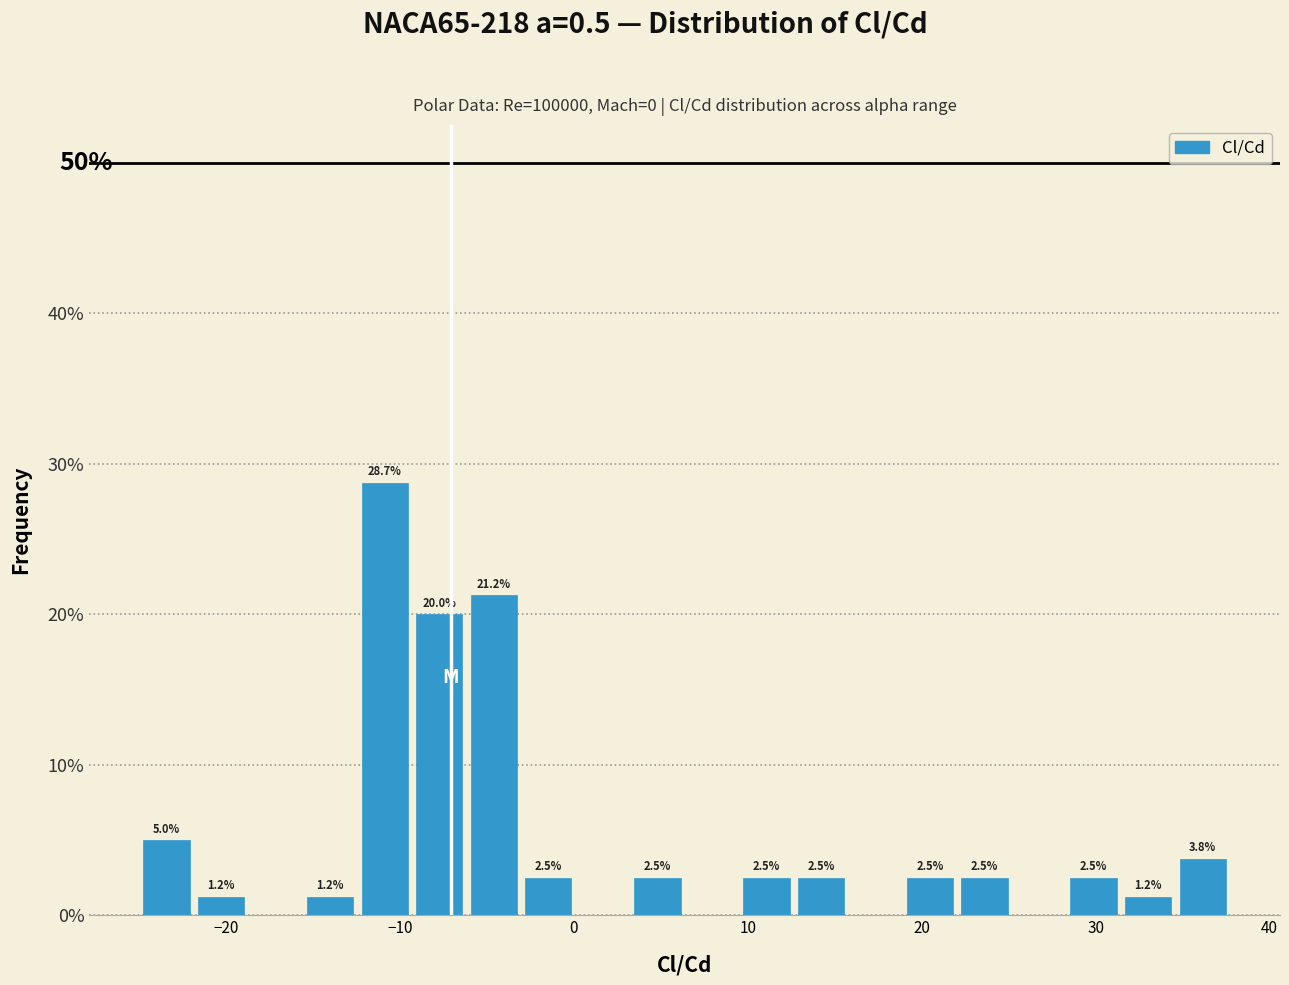

Read against the x-axis, roughly where is the centre of the tallest bar?

-11